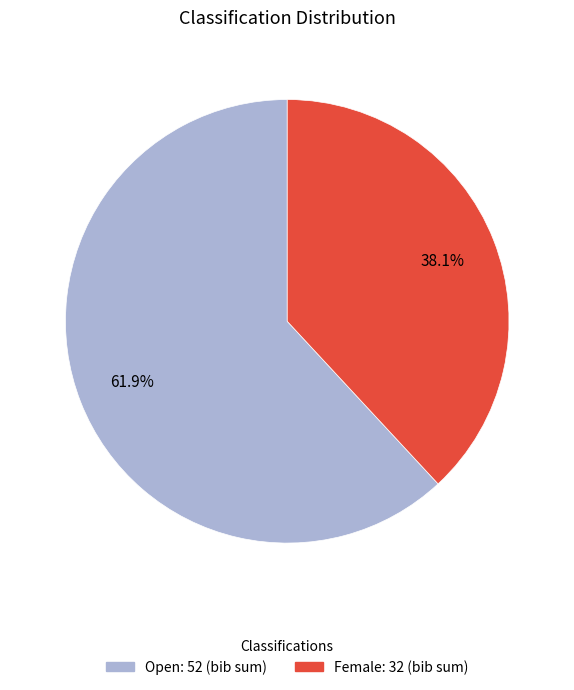

Does any single category account for the majority?

Yes